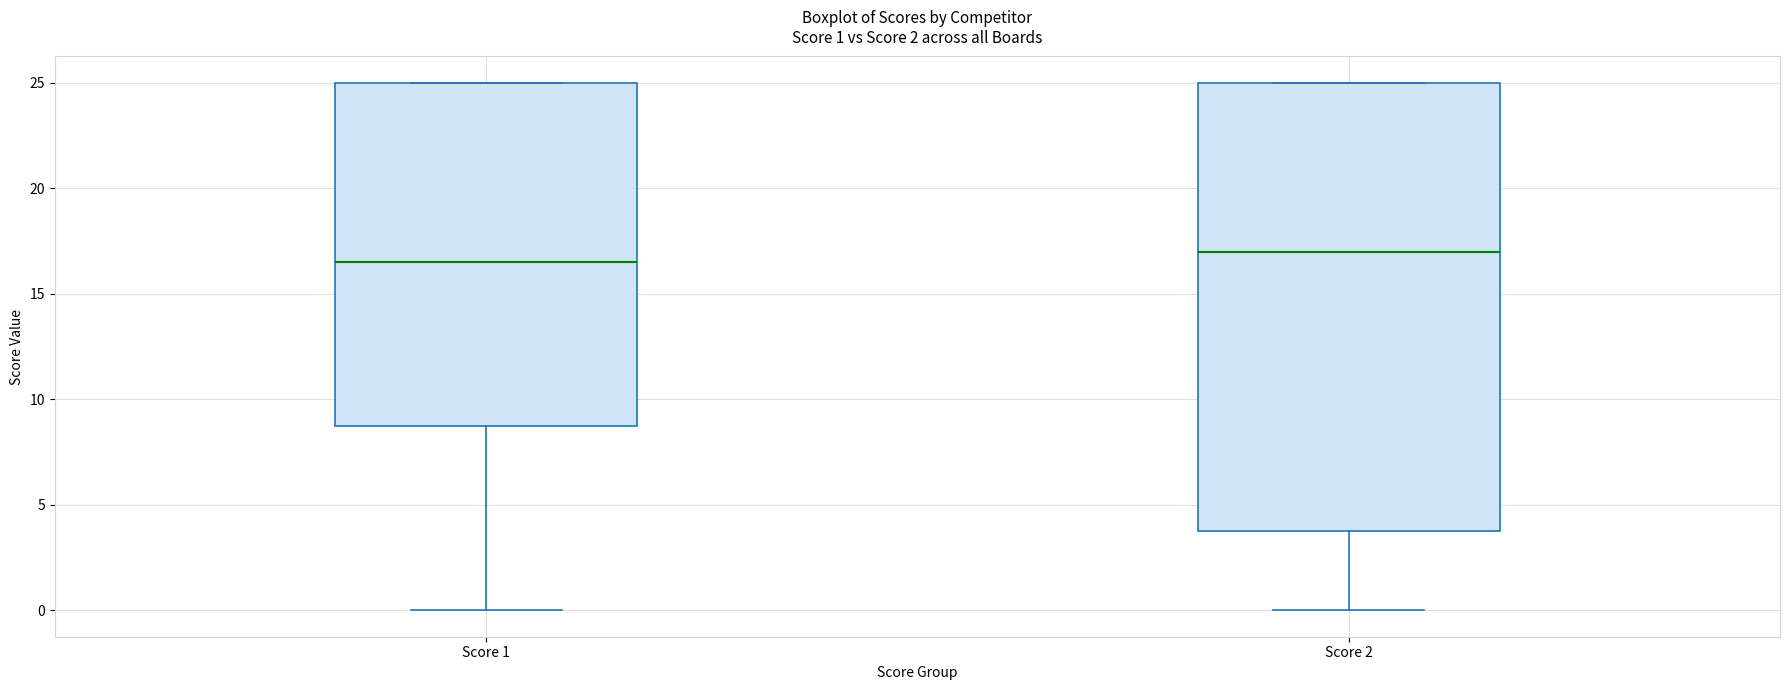

Which box's median line is the highest?

Score 2